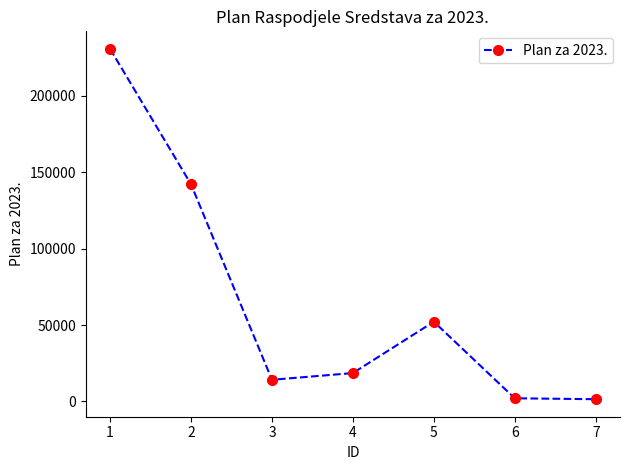

What is the smallest value displayed?

1500